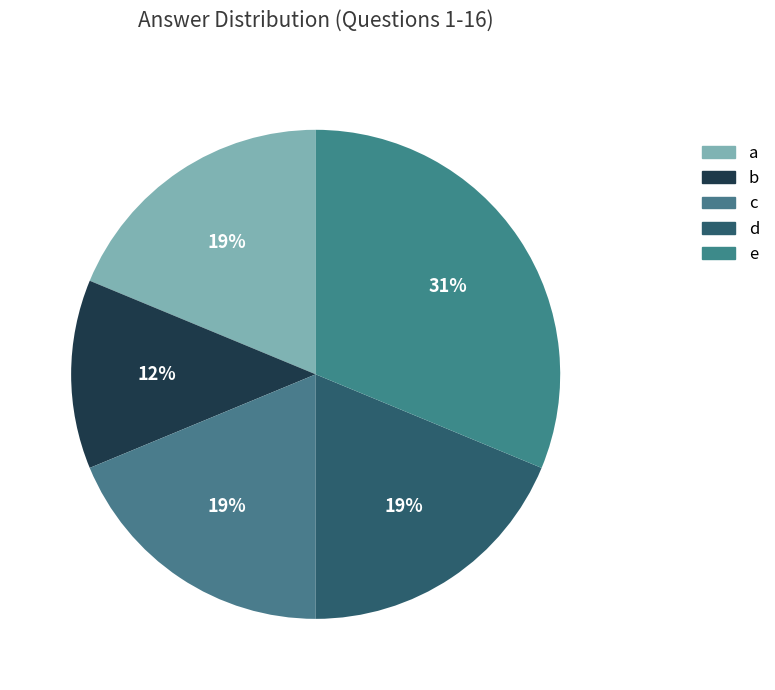

Does any single category account for the majority?

No